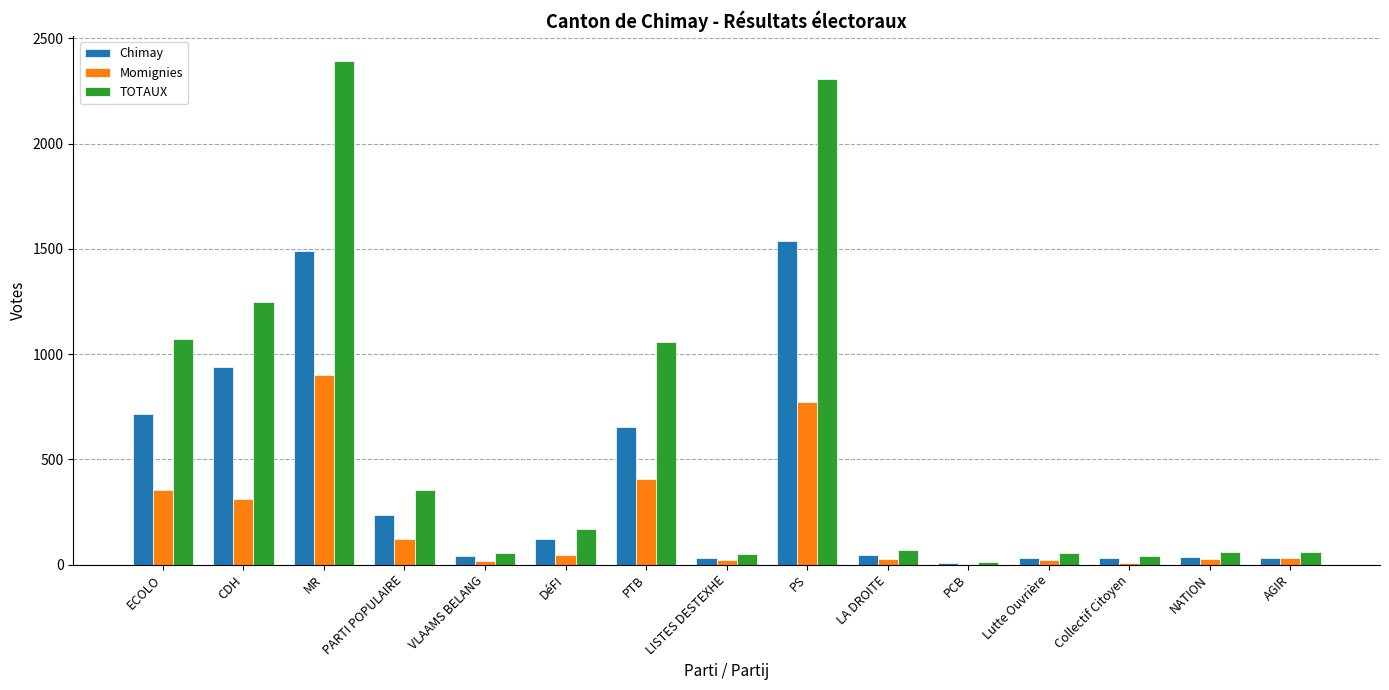

What is the difference between the Momignies values at PTB and LISTES DESTEXHE?

384